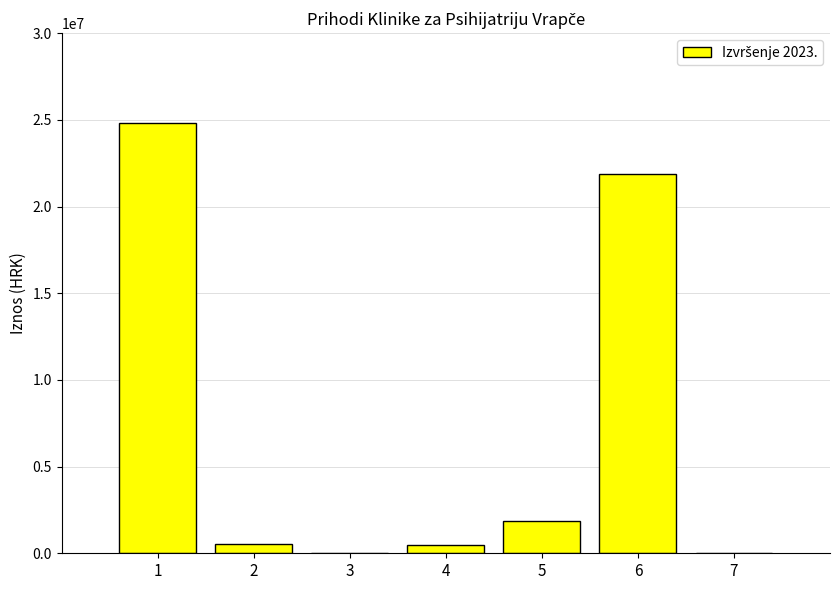

What is the greatest value displayed?

24822614.9